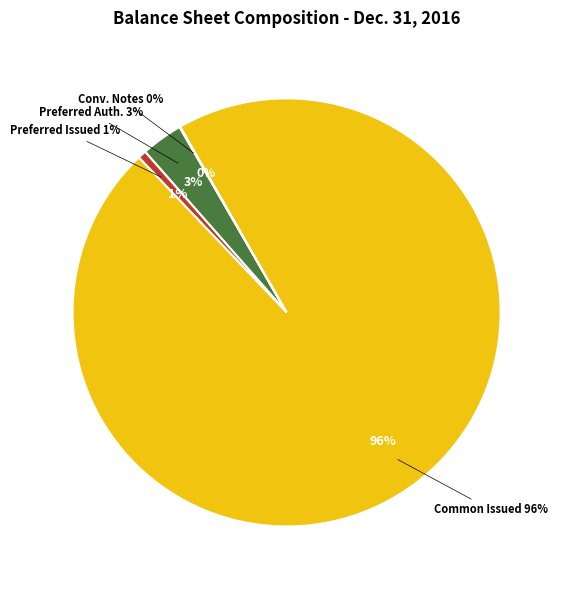

True or false: Preferred stock, authorized shares accounts for 3% of the total.

True